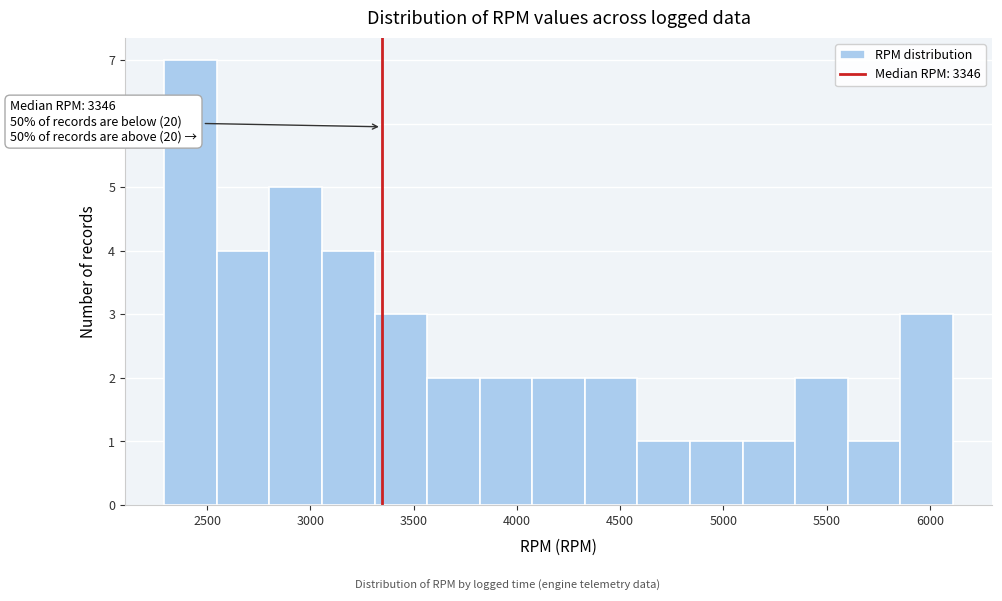

Over which range of the x-axis is the bar tallest?

2300 to 2550